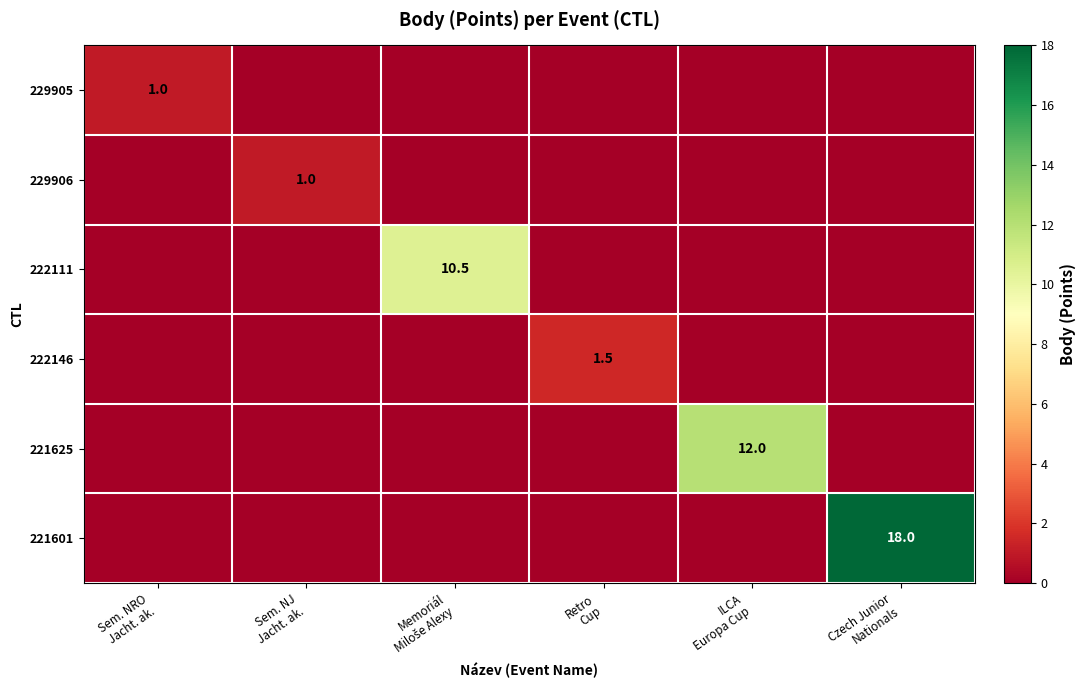

Is it true that 229905 equals 0.4 at Sem. NRO Jacht. ak.?

False